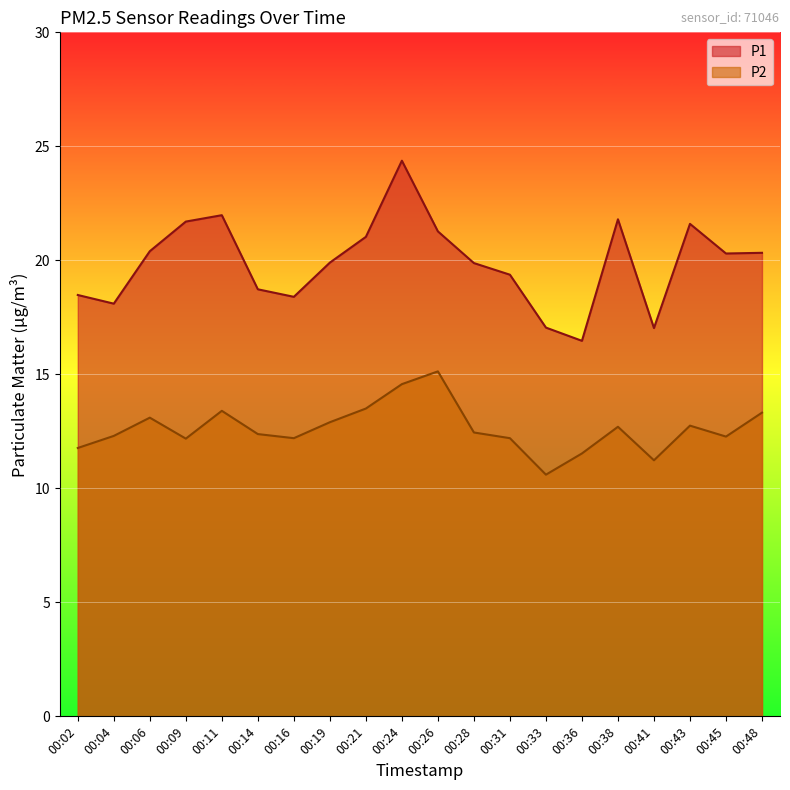

Reading left to right, list all the values displayed in this chart.

P1: 18.5	18.1	20.4	21.7	22.0	18.7	18.4	19.9	21.0	24.4	21.3	19.9	19.4	17.1	16.5	21.8	17.0	21.6	20.3	20.3
P2: 11.8	12.3	13.1	12.2	13.4	12.4	12.2	12.9	13.5	14.6	15.1	12.4	12.2	10.6	11.5	12.7	11.2	12.8	12.3	13.3